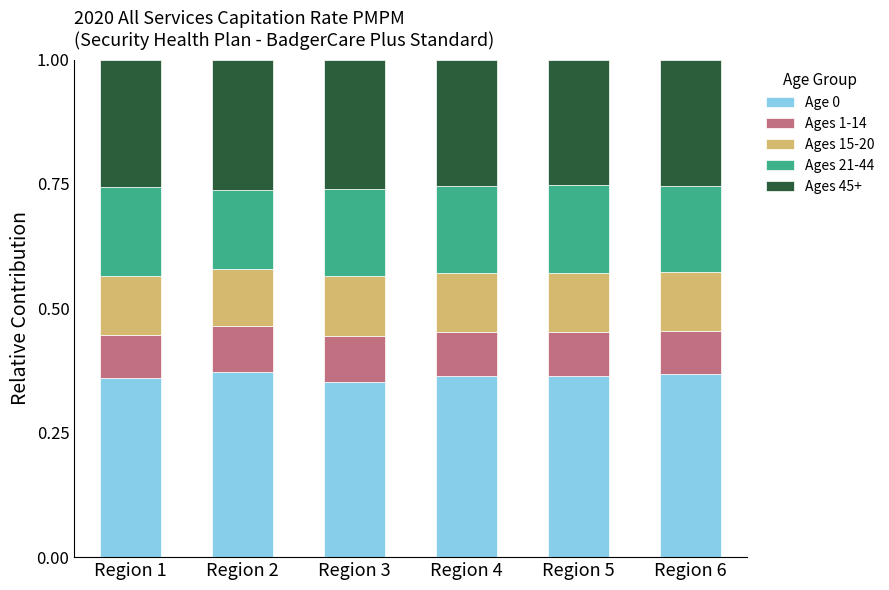

How many bars are there in total?

6